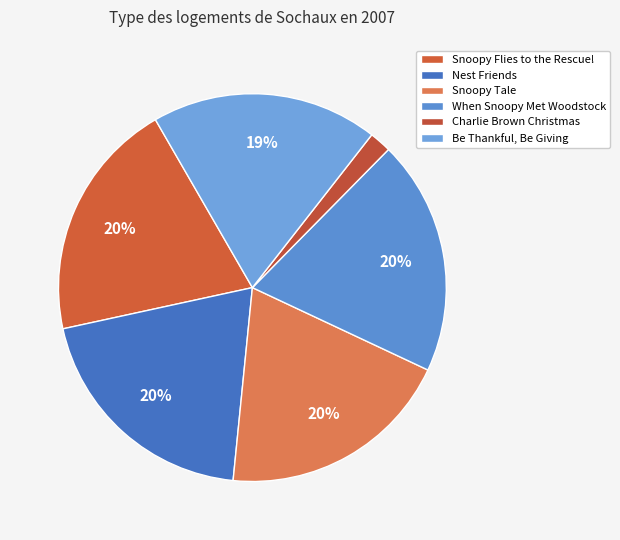

Is it true that Charlie Brown Christmas is 2% of the pie?

True